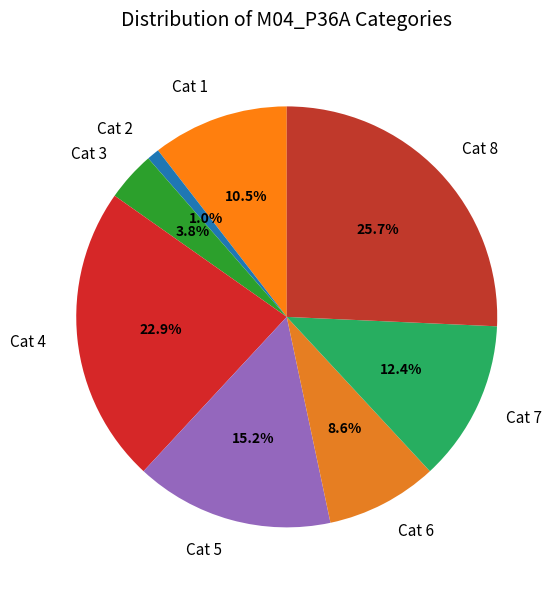

Does Cat 7 account for over 50% of the chart?

No